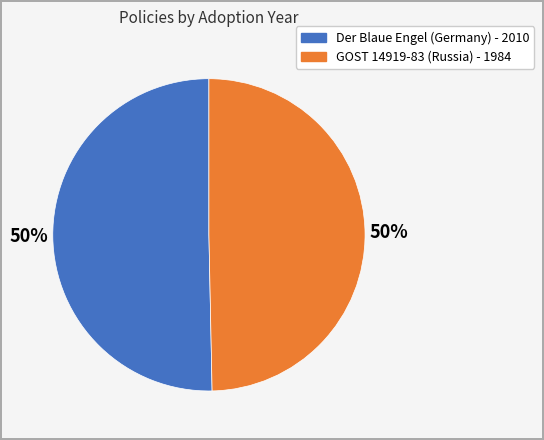

Combined, do GOST 14919-83 (Russia) - 1984 and Der Blaue Engel (Germany) - 2010 account for over 50%?

Yes